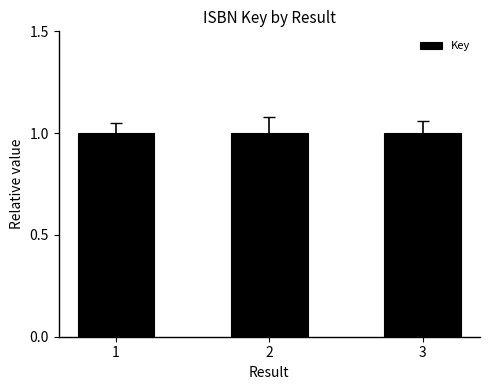

What is the approximate value at 1?

1.0